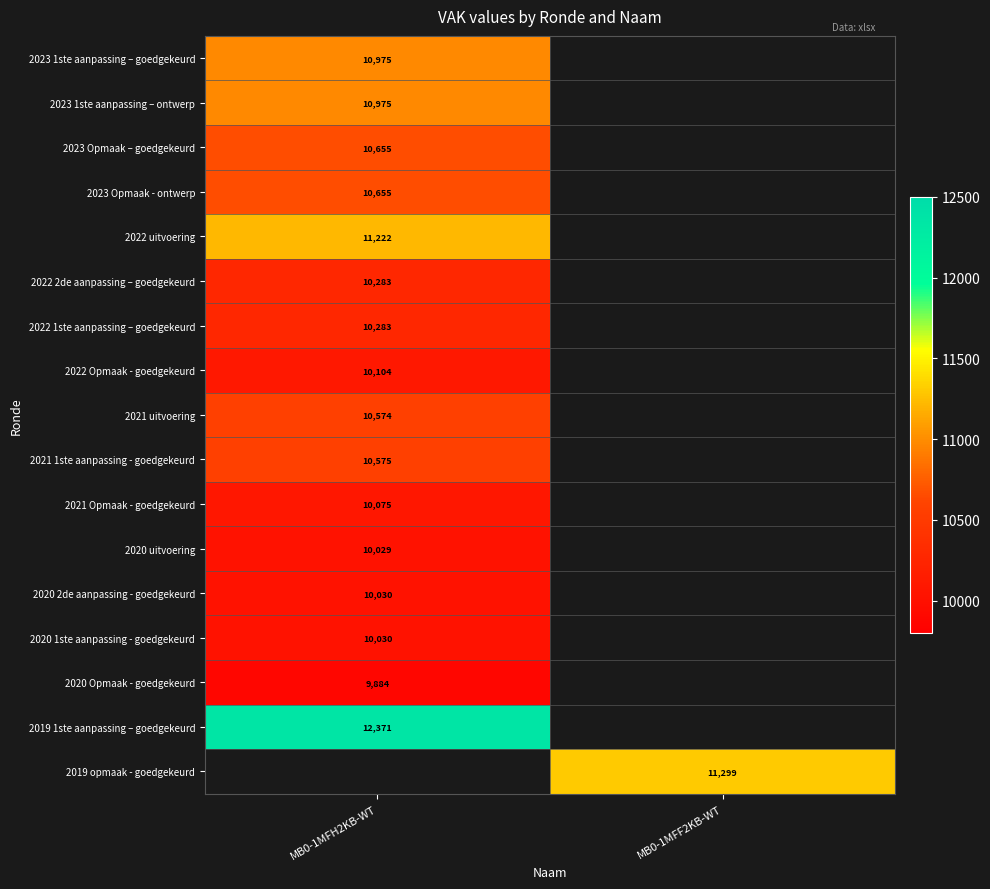

The 2021 1ste aanpassing - goedgekeurd series shows 6469 at MB0-1MFH2KB-WT. True or false?

False